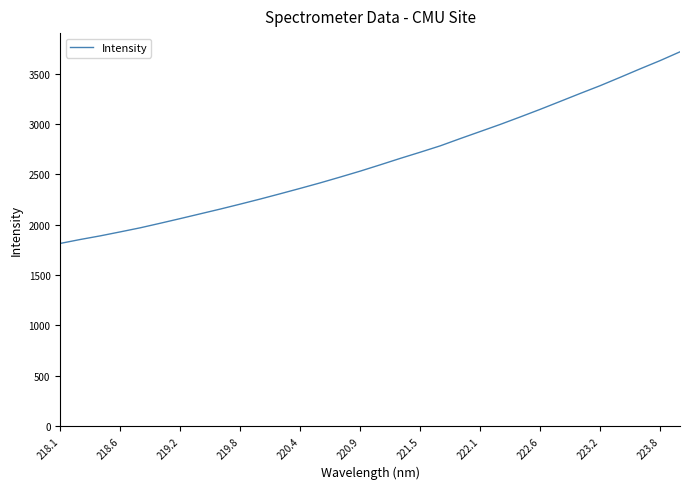

Count the number of categories in the chart.

32